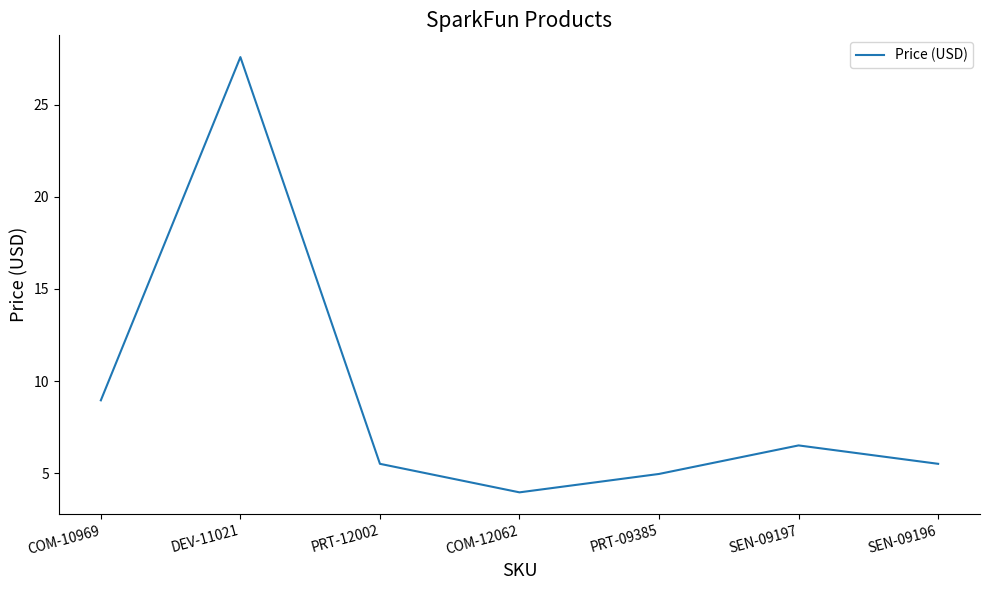

How many interior local peaks (higher than both neighbors) does the data have?

2